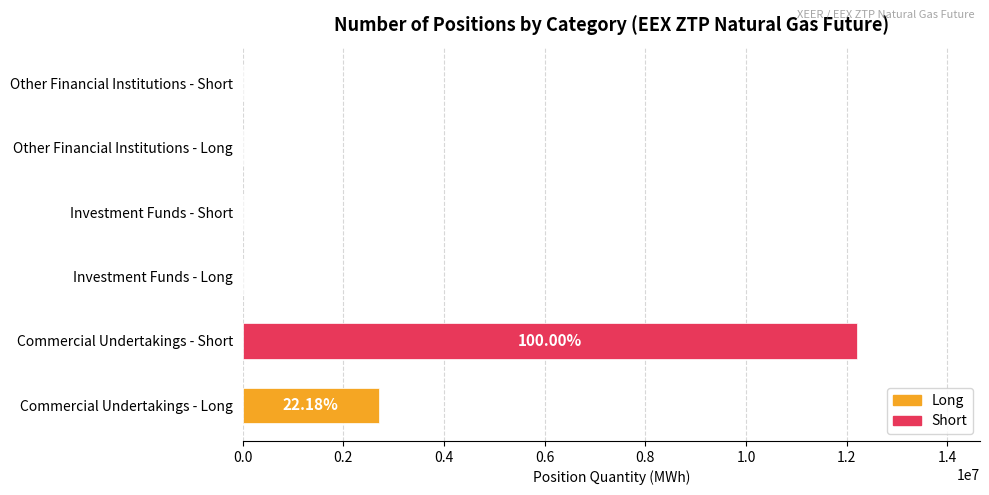

Where is the data nearest to the value 6103070?

Commercial Undertakings - Long